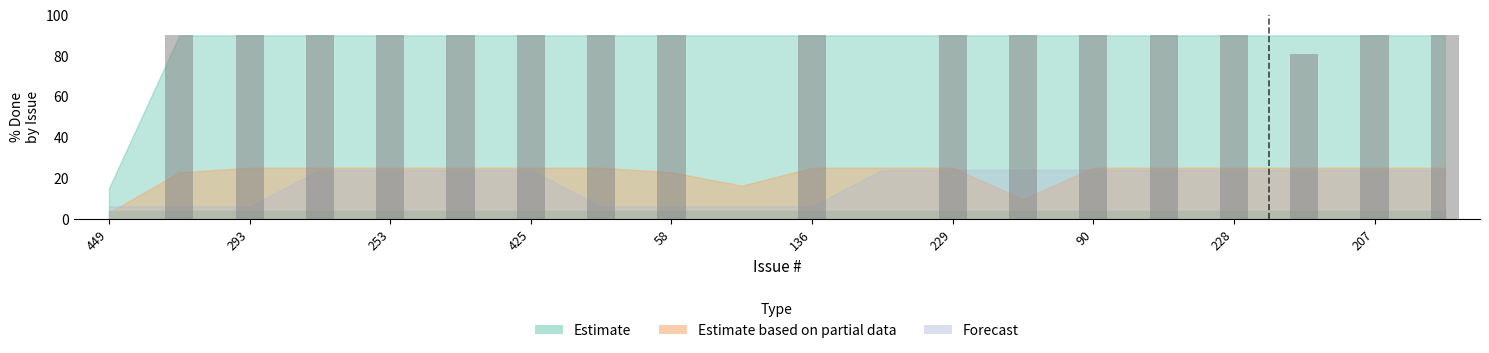

What is the sum of all values?

1521